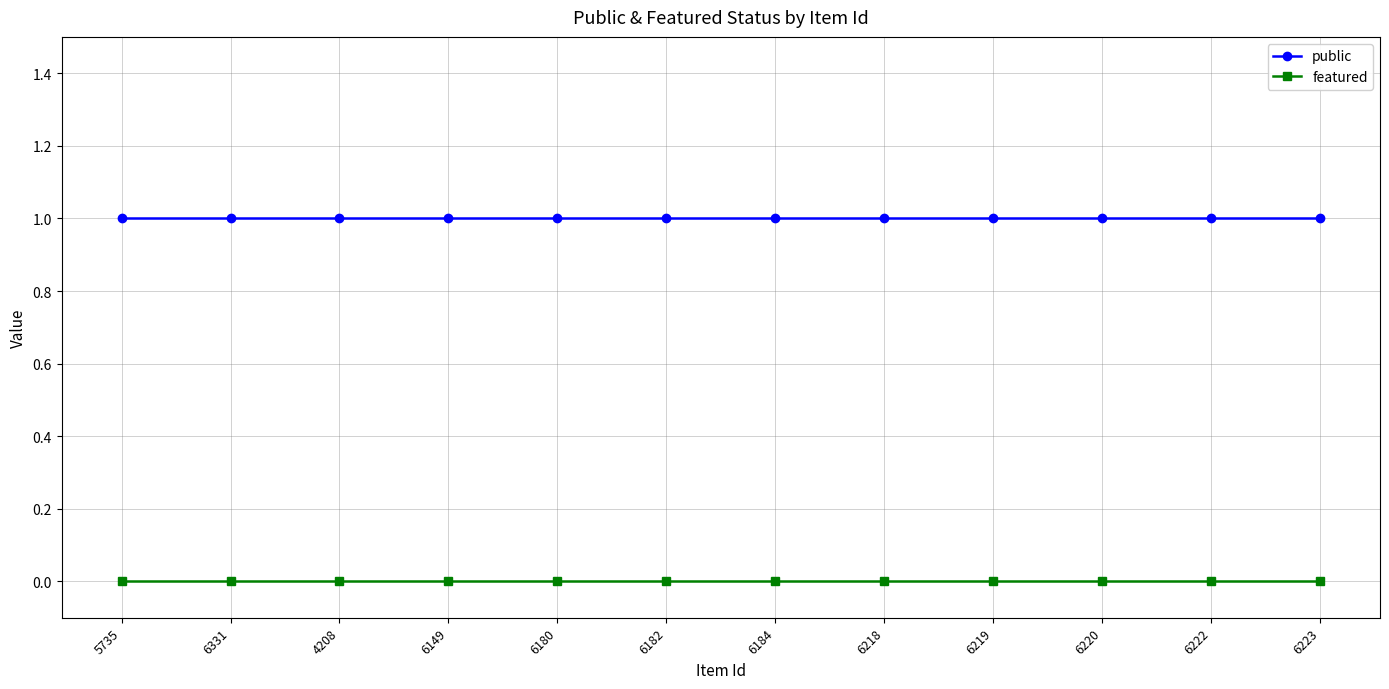

List the series in order of their overall mean, highest first.

public, featured